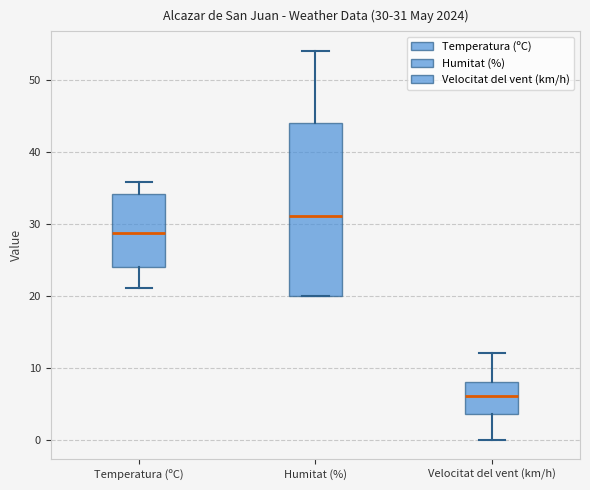

Which box is the tallest, from its lower edge to its upper edge?

Humitat (%)